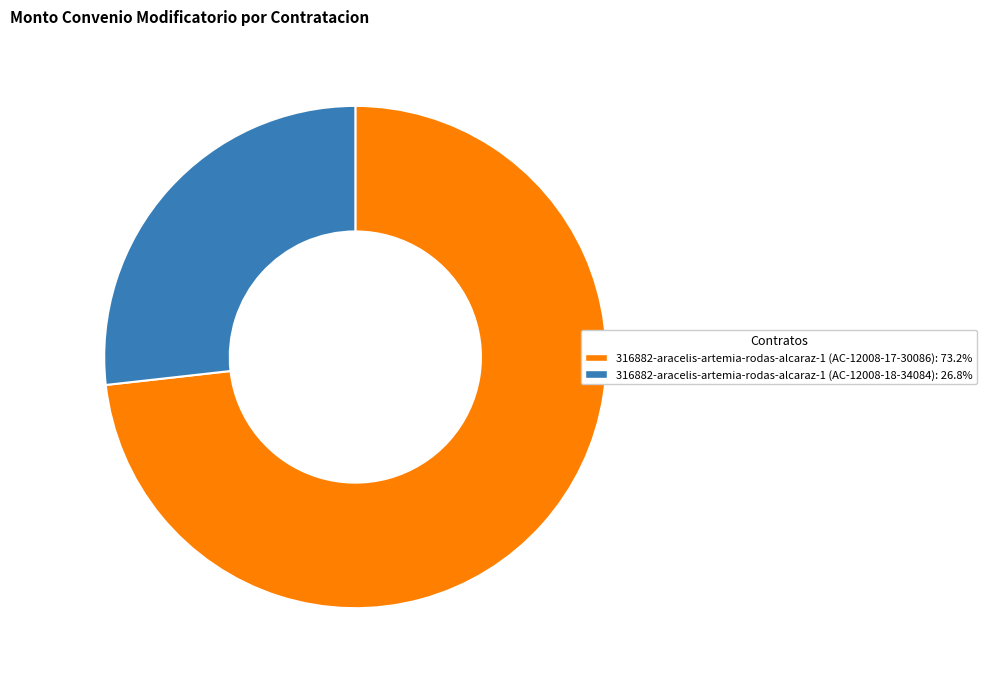

Count the number of slices in the pie.

2